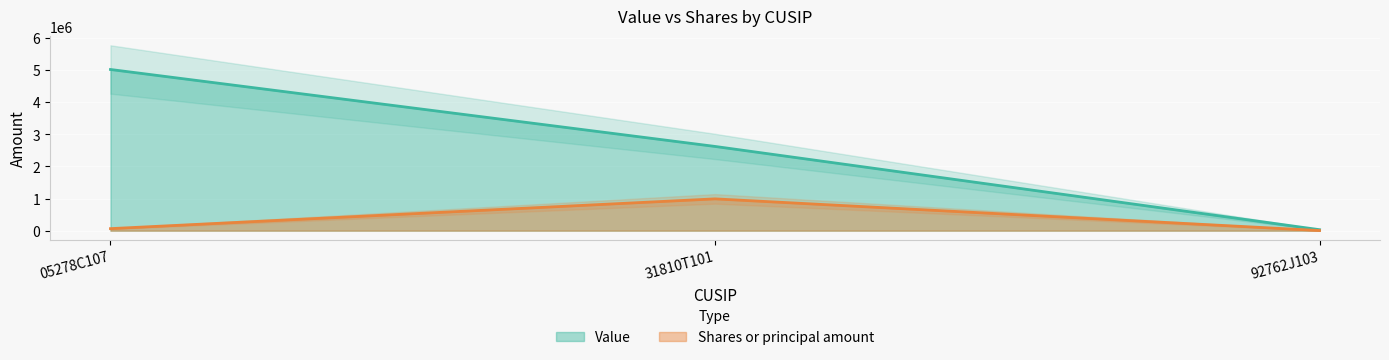

Reading left to right, list all the values displayed in this chart.

Value: 05278C107=5014000	31810T101=2620000	92762J103=30000
Shares or principal amount: 05278C107=62670	31810T101=988650	92762J103=3700